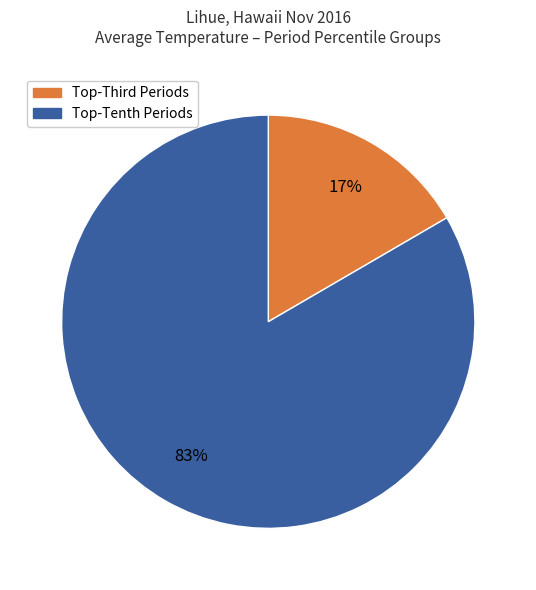

Is there a majority slice in this chart?

Yes